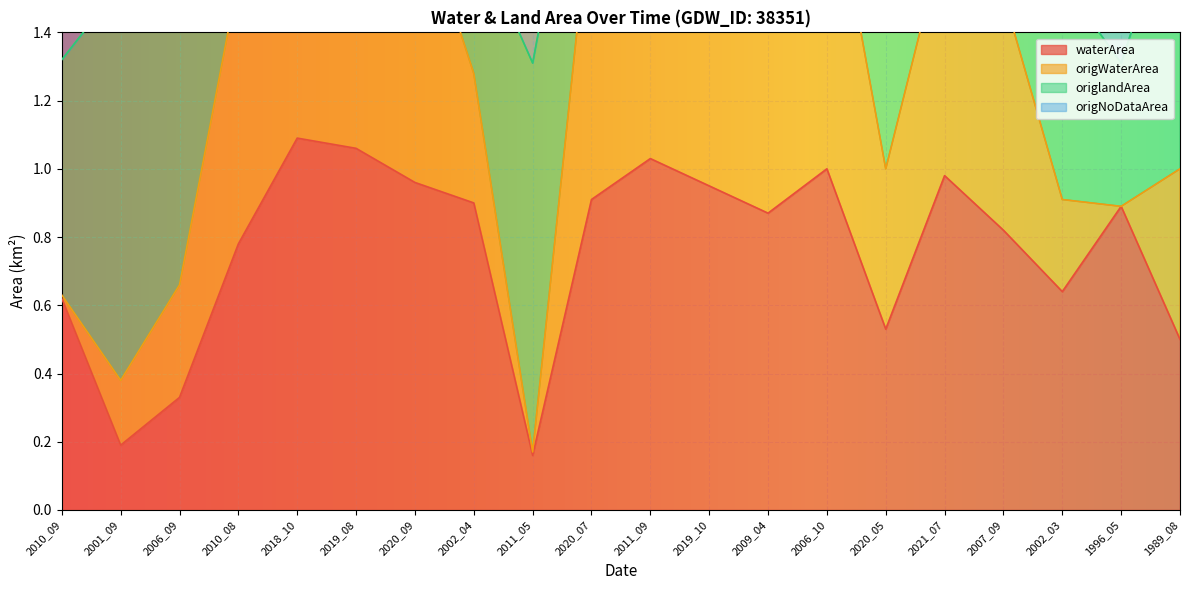

True or false: origWaterArea and waterArea intersect in this chart.

False